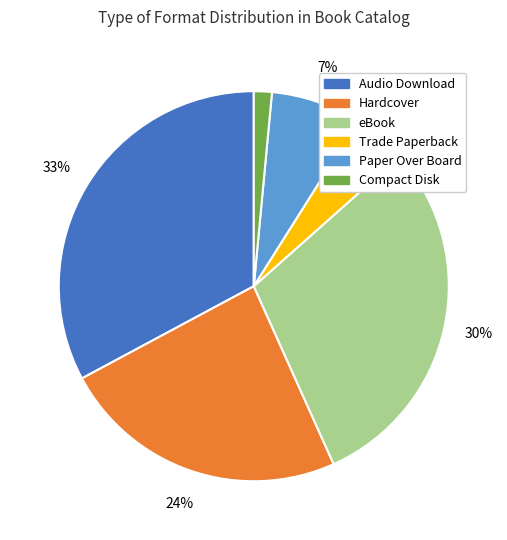

How many segments does this pie chart have?

6